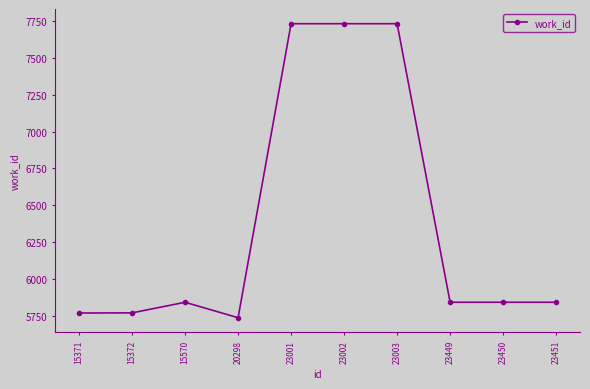

What is the minimum value shown in the chart?

5736